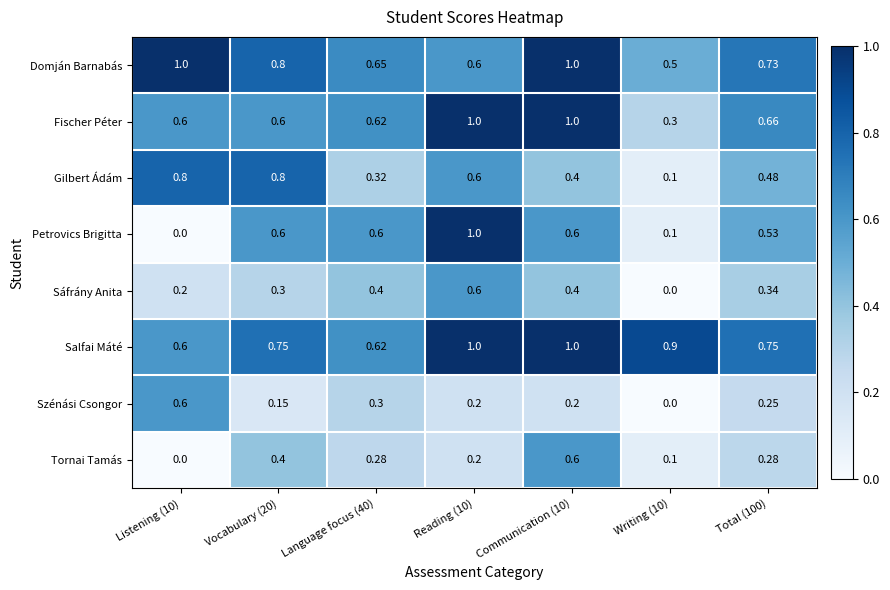

Is the value of Sáfrány Anita at Language focus (40) greater than the value of Szénási Csongor at Language focus (40)?

Yes